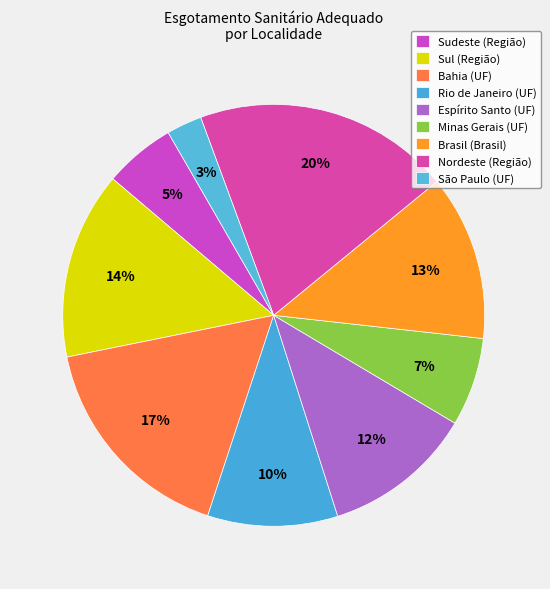

Count the number of slices in the pie.

9